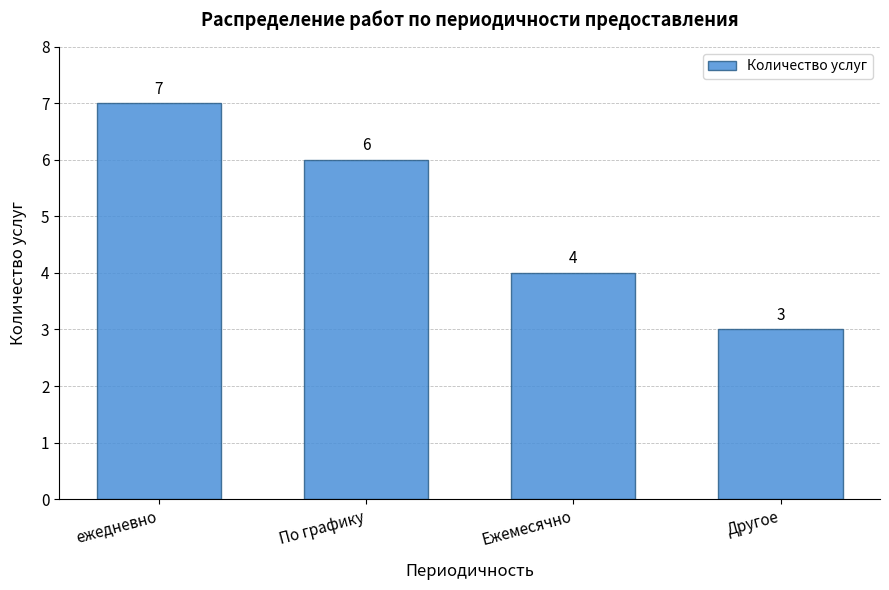

Reading left to right, list all the values displayed in this chart.

7	6	4	3